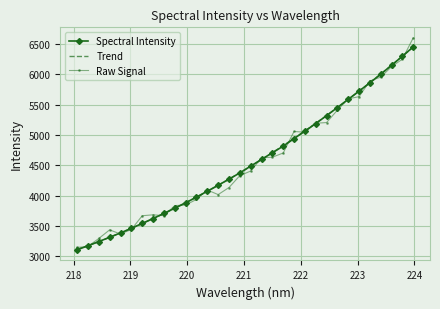

What is the minimum value shown in the chart?

3106.7